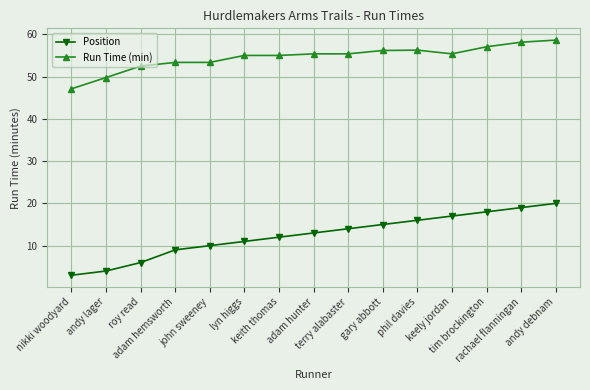

Which category has the highest value across all series?

andy debnam